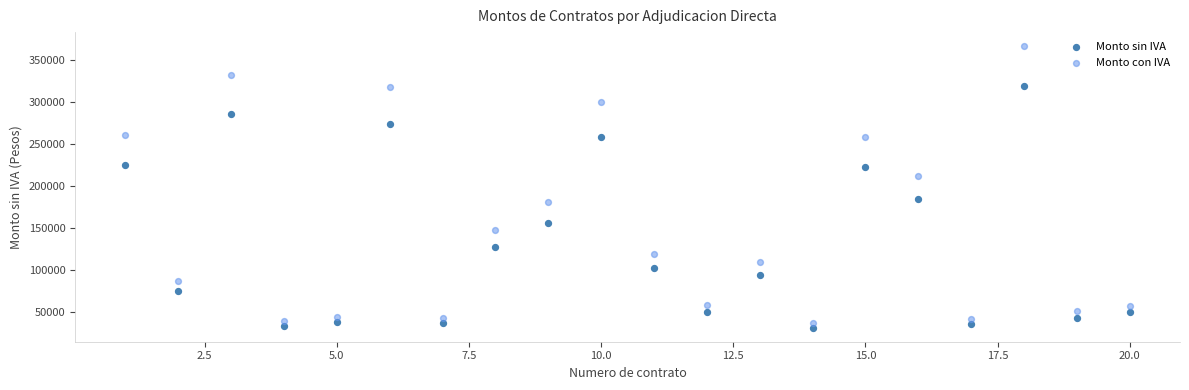

What is the X range (max minus min) for the scatter plot?

19.0